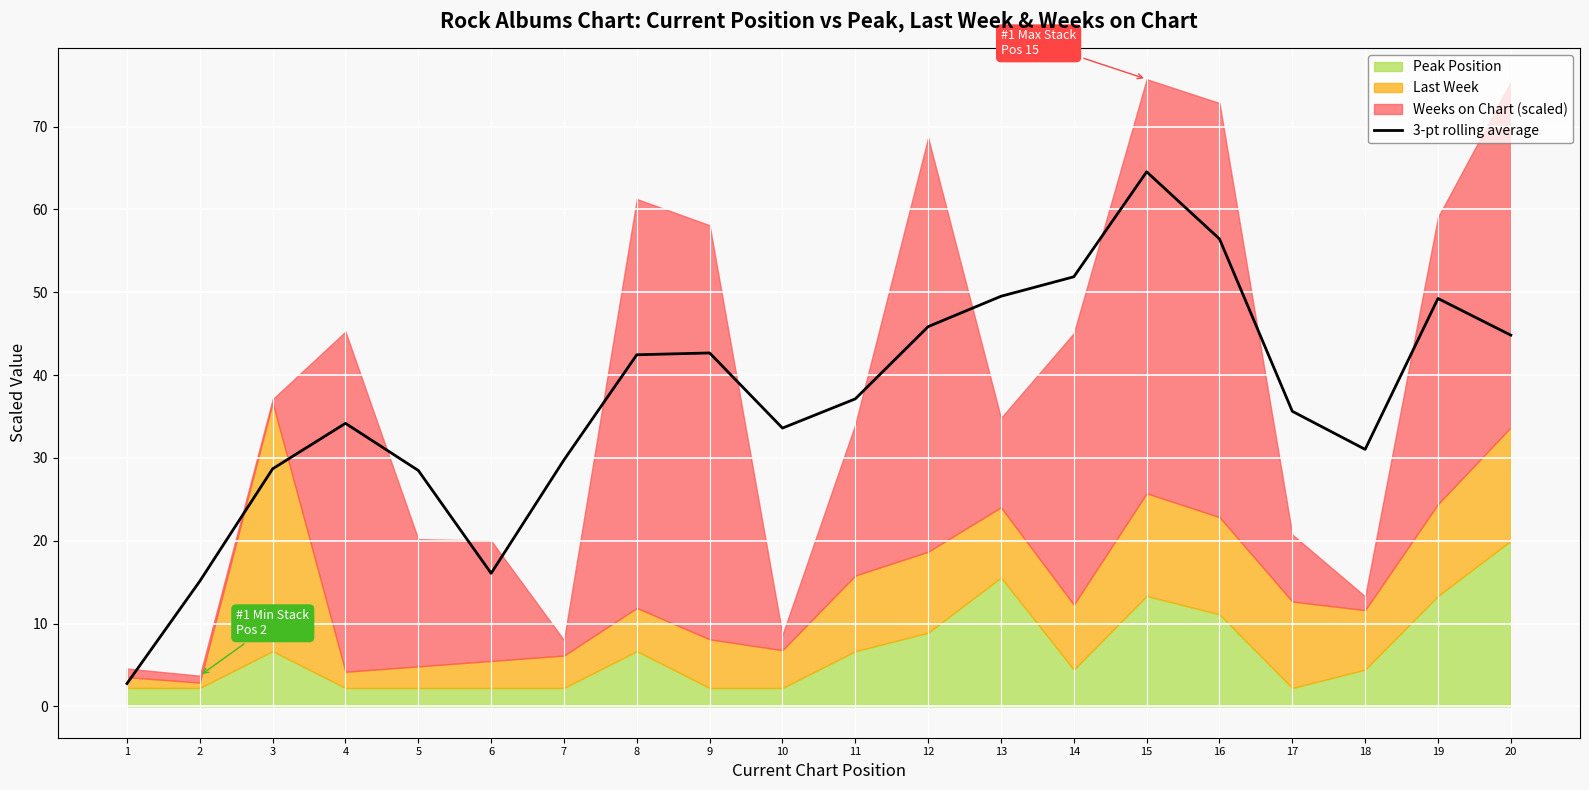

How many values are below 37?

10